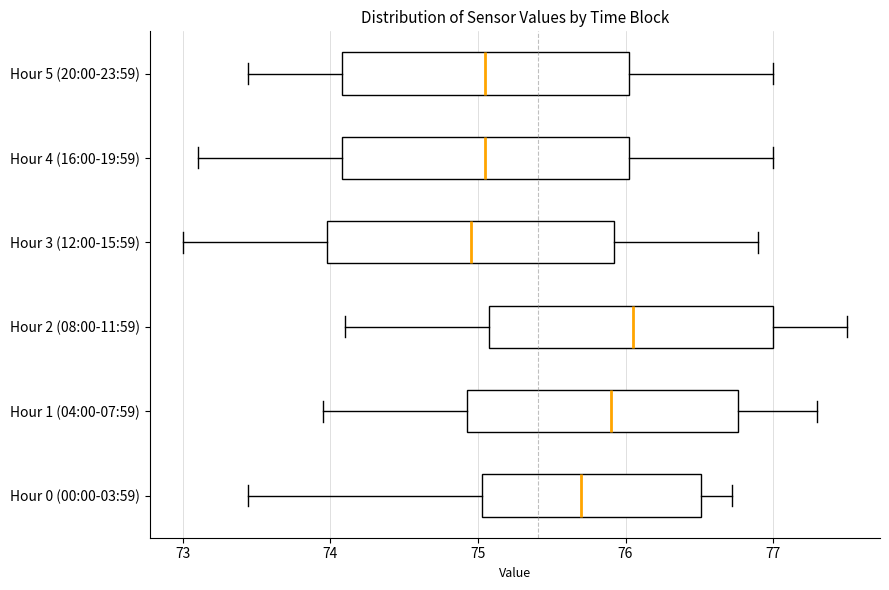

Where is the right edge of the box for Hour 2 (08:00-11:59) on the x-axis? The values are not printed on the chart, so give them approximately, as read against the axis.

77.0